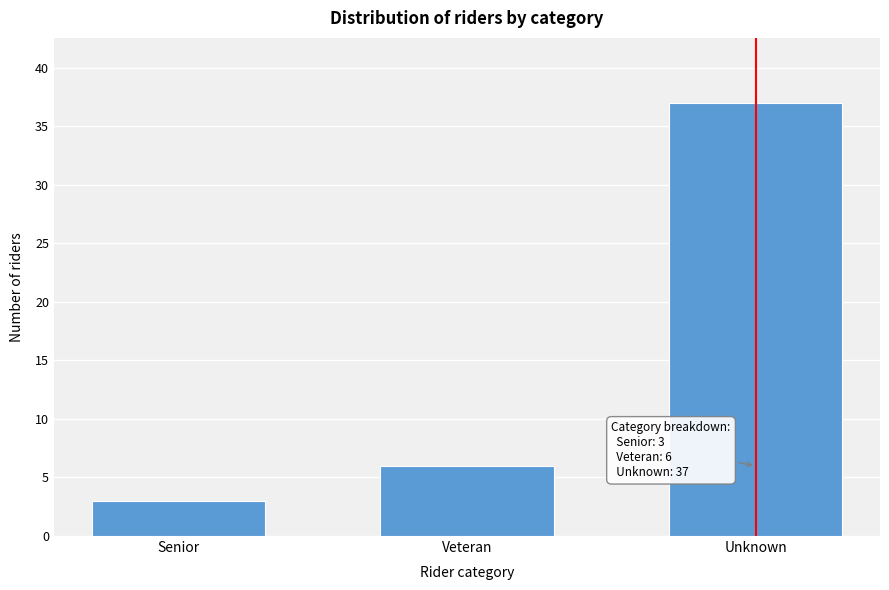

Reading left to right, list all the values displayed in this chart.

Senior=3	Veteran=6	Unknown=37